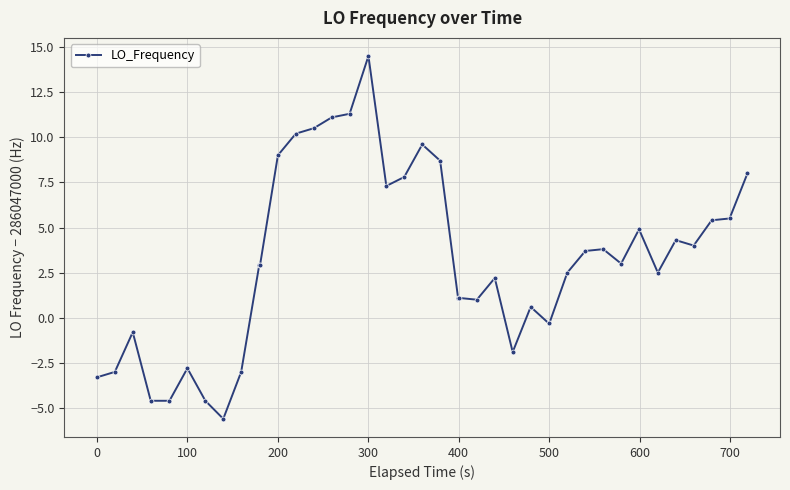

What is the value of the 7th point from the left?

-4.6